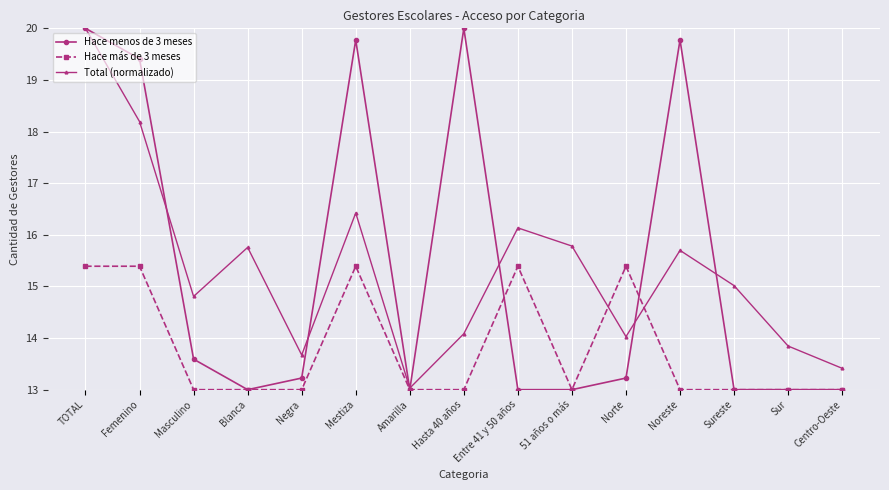

Which series changed the most between TOTAL and 51 años o más?

Hace menos de 3 meses